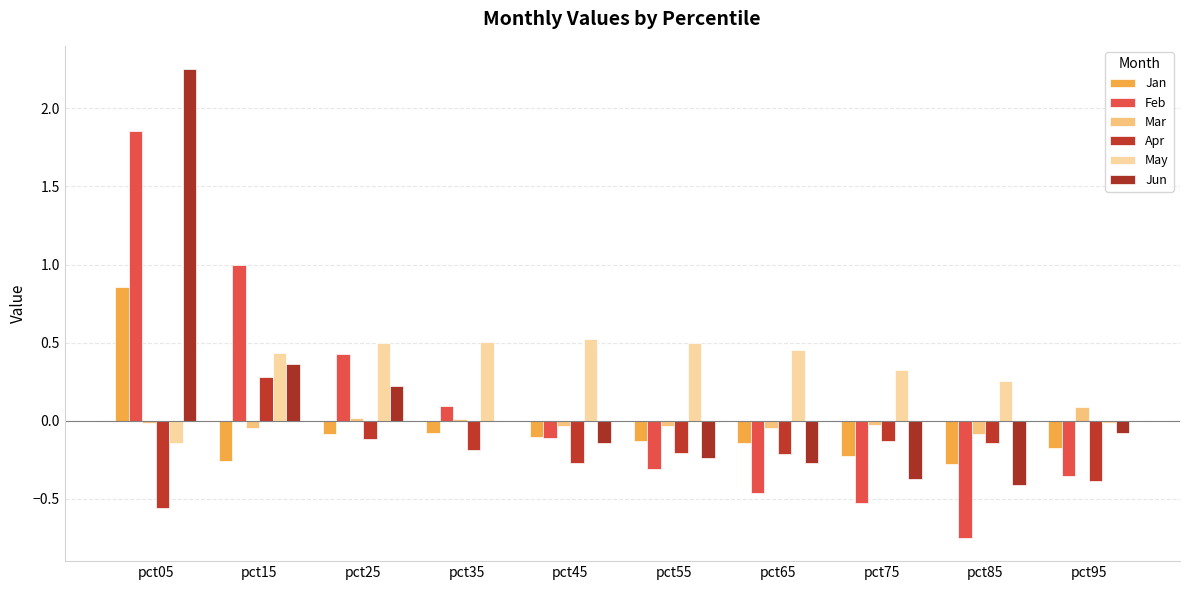

What value does the Jan series have at pct45?

-0.1